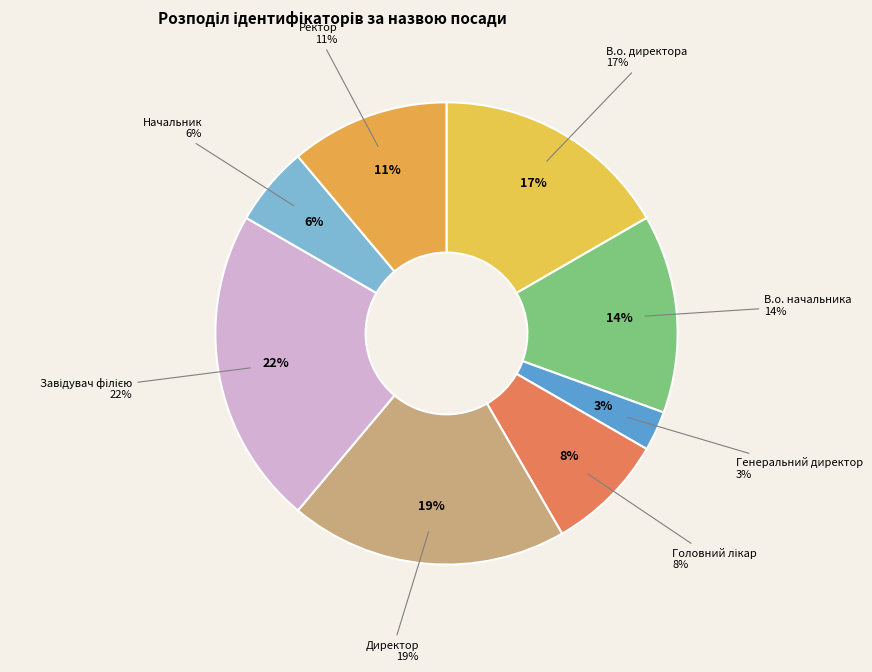

Does any single category account for the majority?

No